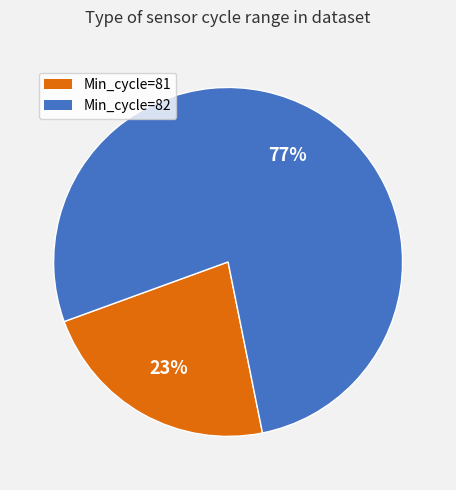

Which has a higher value, Min_cycle=82 or Min_cycle=81?

Min_cycle=82